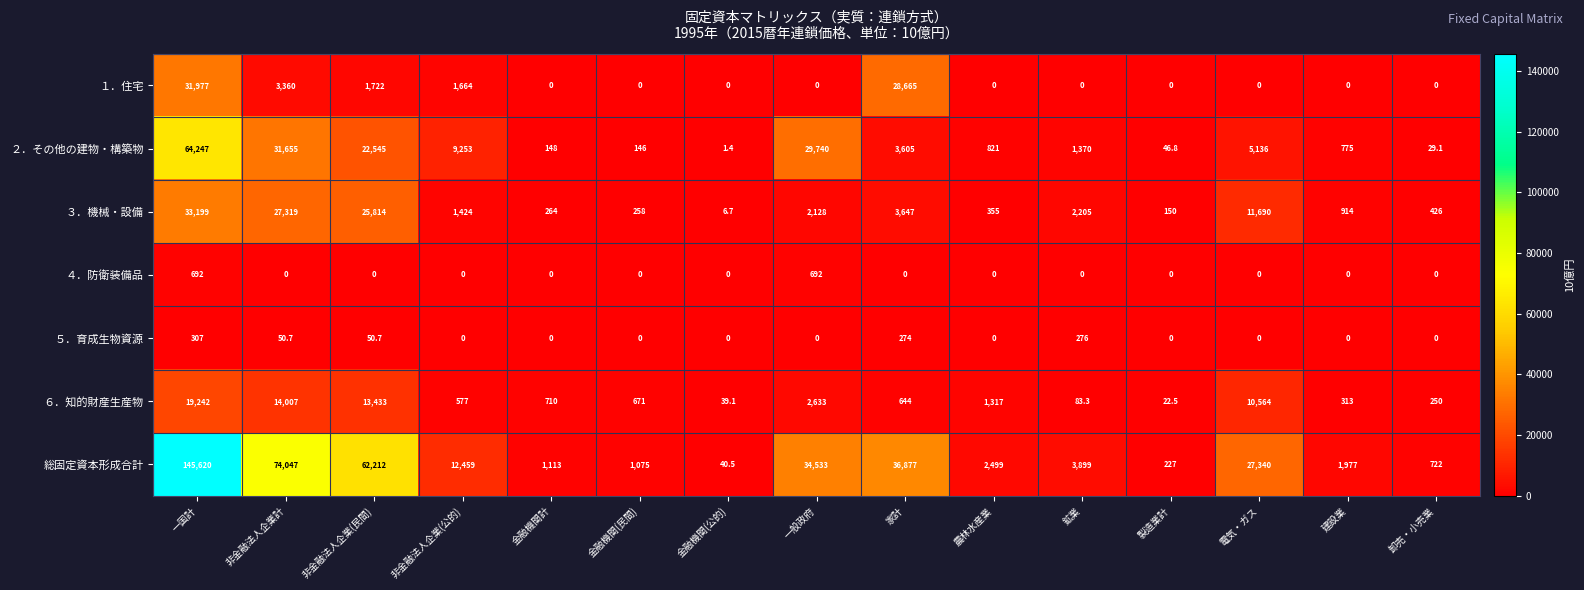

What is the maximum value for ２．その他の建物・構築物?

64247.0